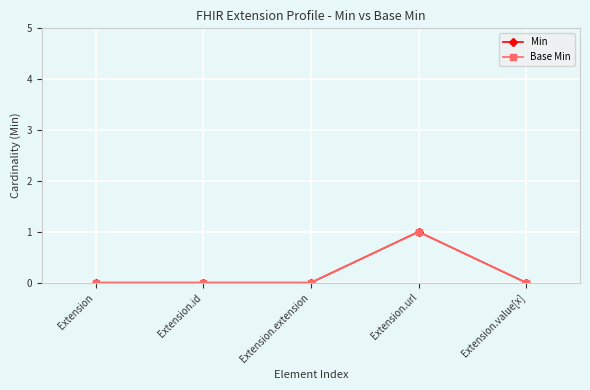

What is the label of the 5th point from the left?

Extension.value[x]